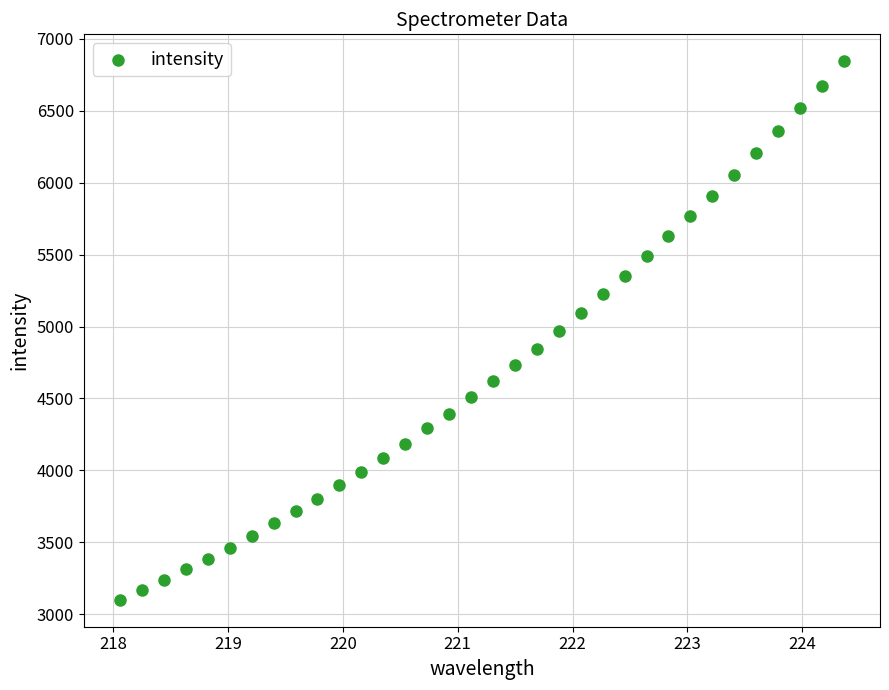

What is the range of X values (max minus min)?

6.3